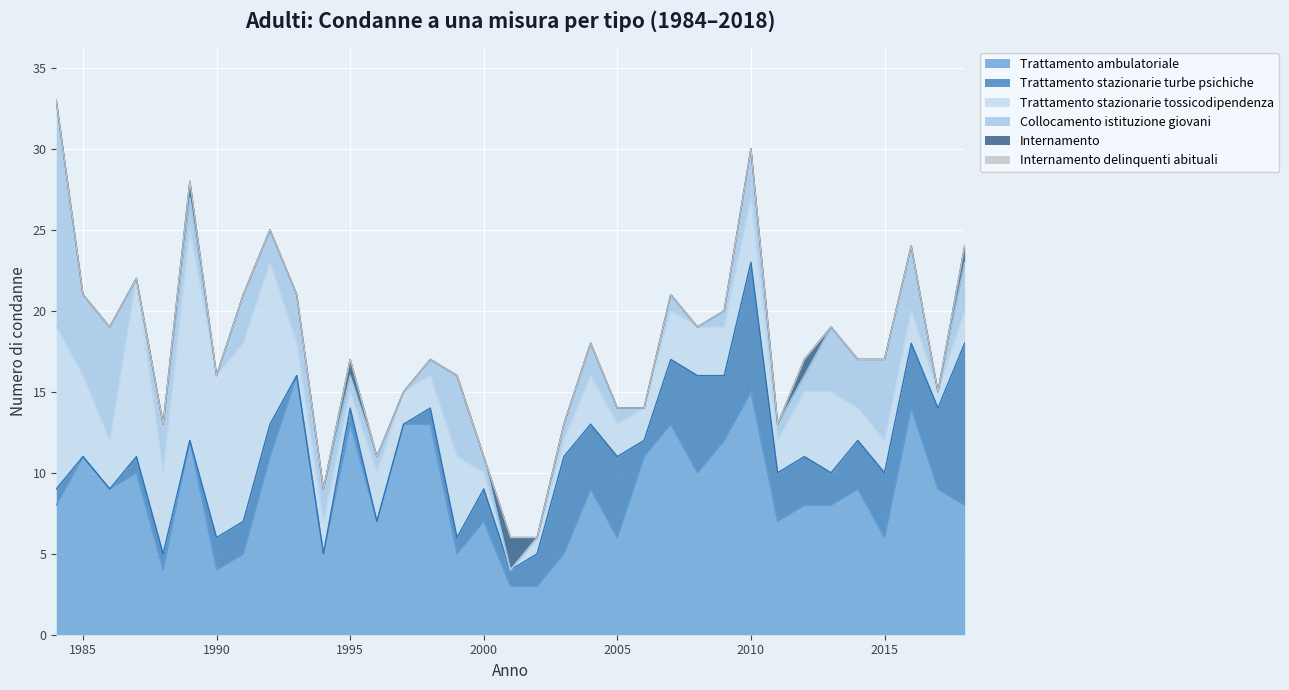

The value of Trattamento ambulatoriale at 1986 is 9. True or false?

True